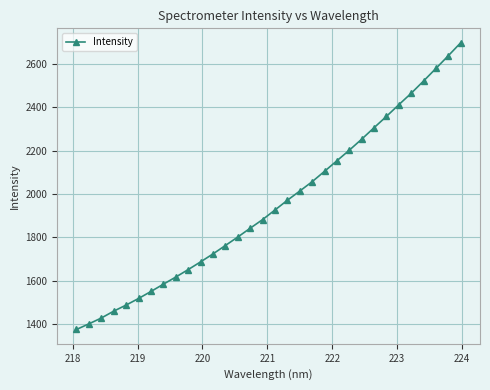

What is the value of the 13th point from the left?

1762.7